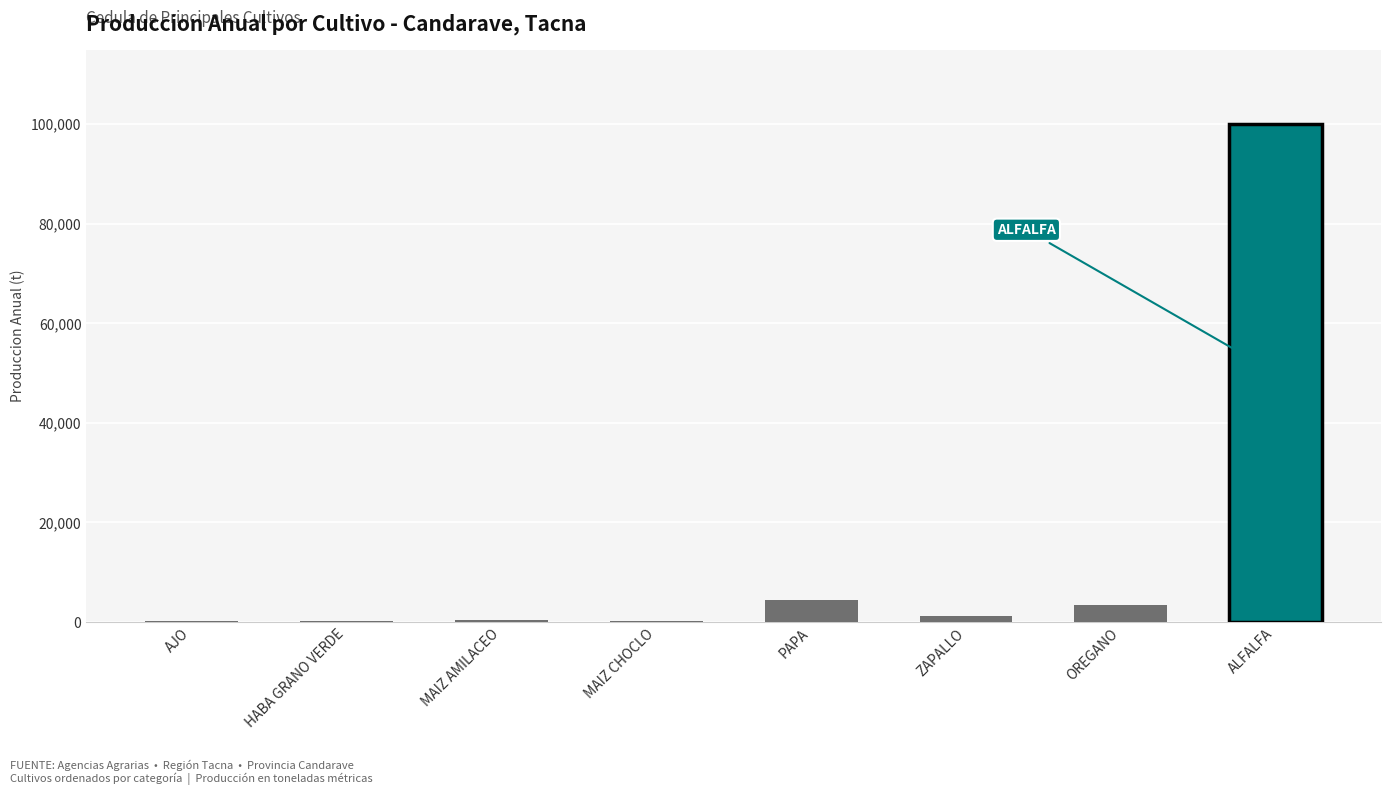

At which label is the value closest to 50029?

PAPA